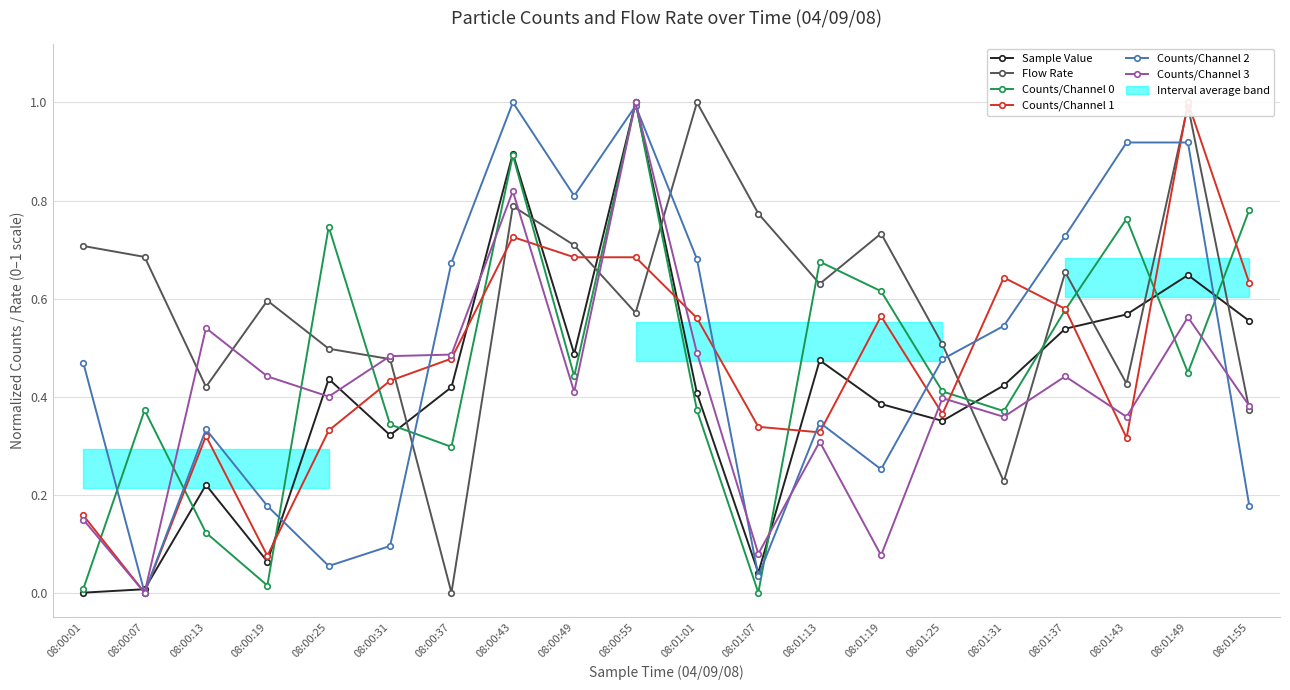

How many intersections are there between Counts/Channel 1 and Sample Value?

12